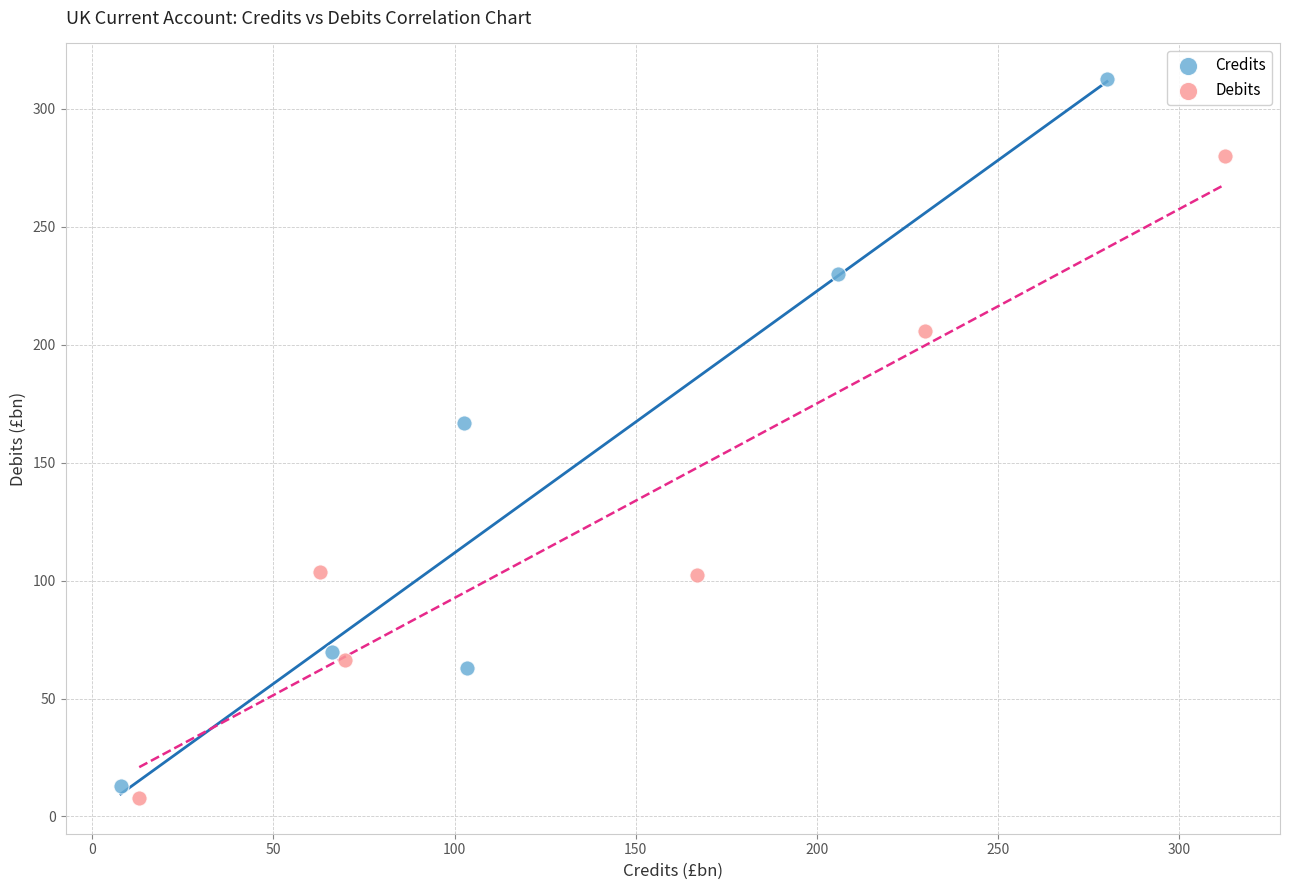

Which series has the largest Y range (max minus min)?

Credits